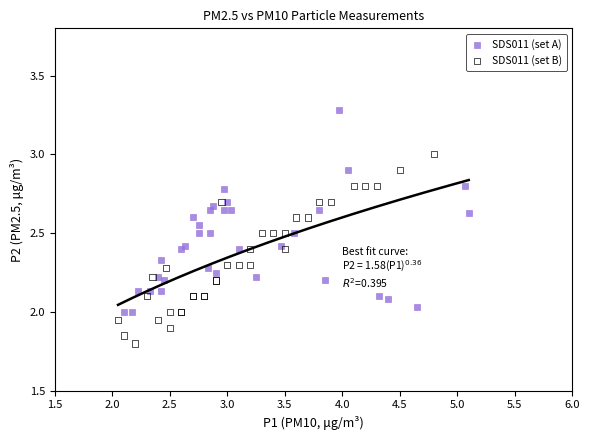

Which series reaches the minimum Y coordinate?

SDS011 (set B)